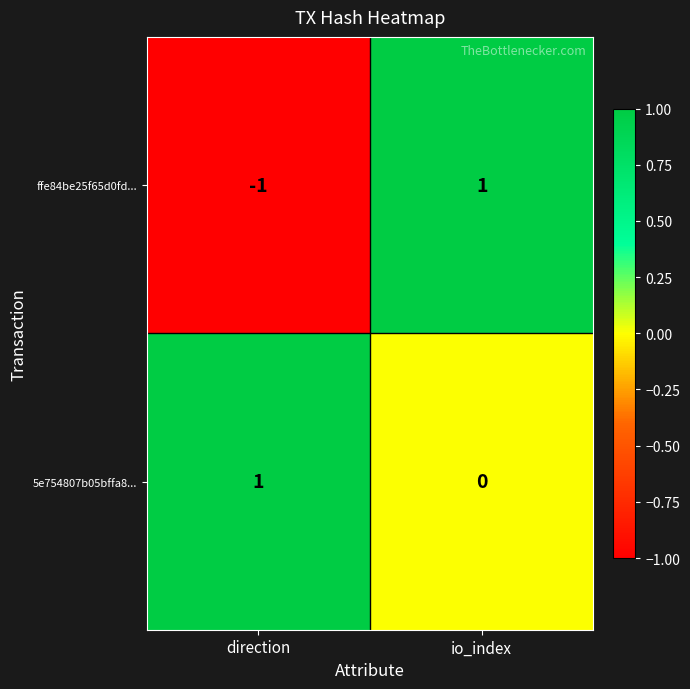

Which series has the largest range (max minus min)?

ffe84be25f65d0fd...